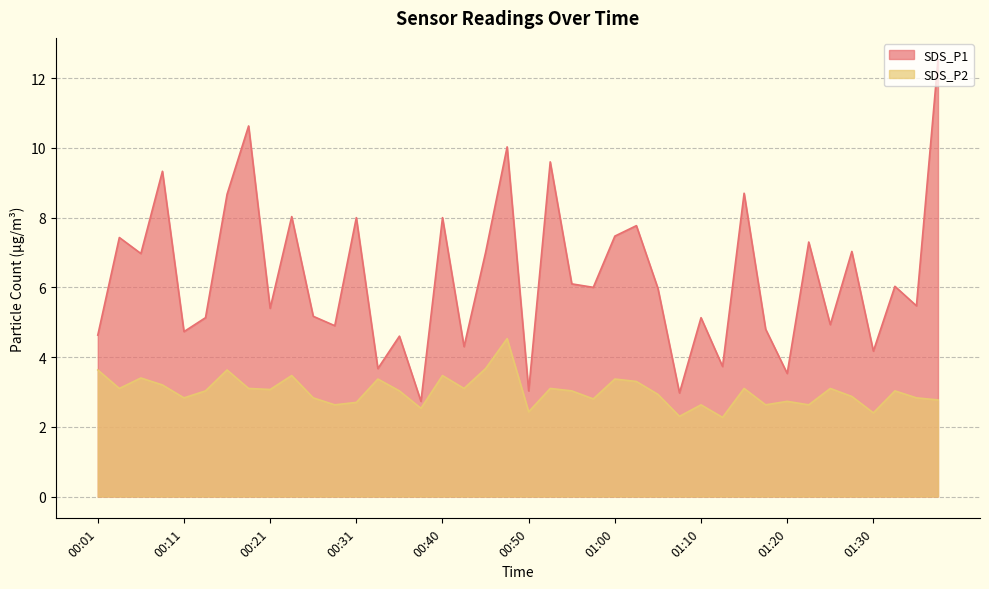

What is the difference between the maximum and minimum values in the SDS_P1 series?

9.8